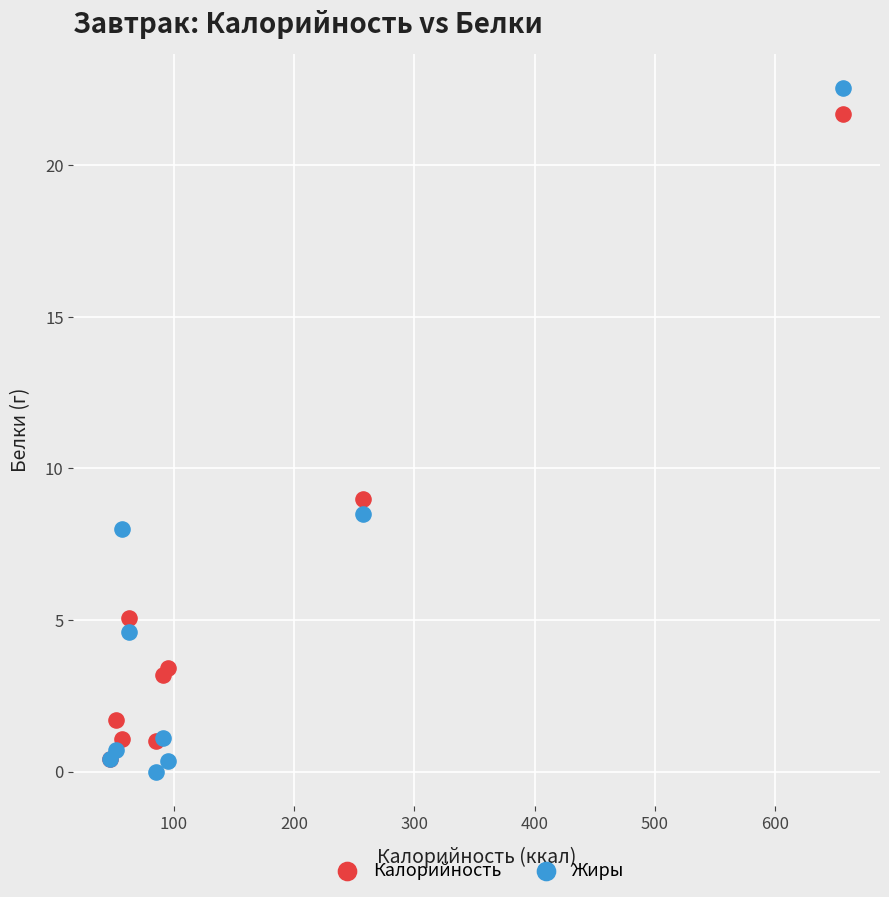

Which series reaches the maximum Y coordinate?

Жиры